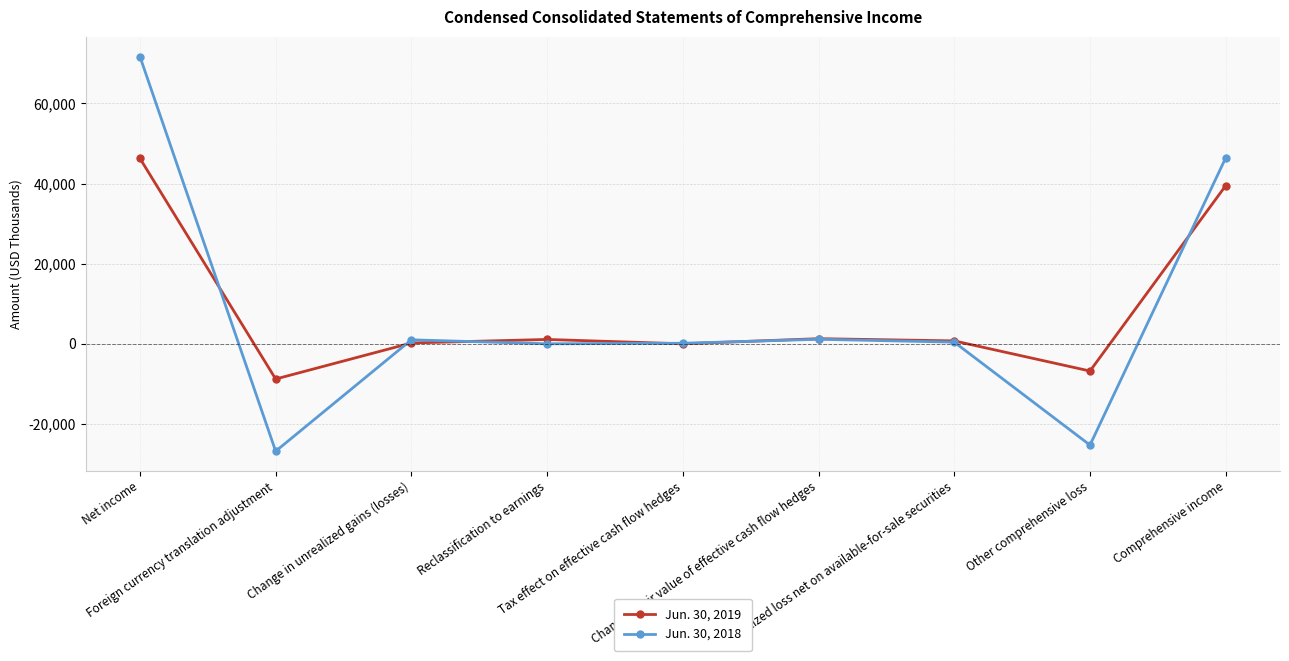

At which category does the chart reach its minimum across all series?

Foreign currency translation adjustment